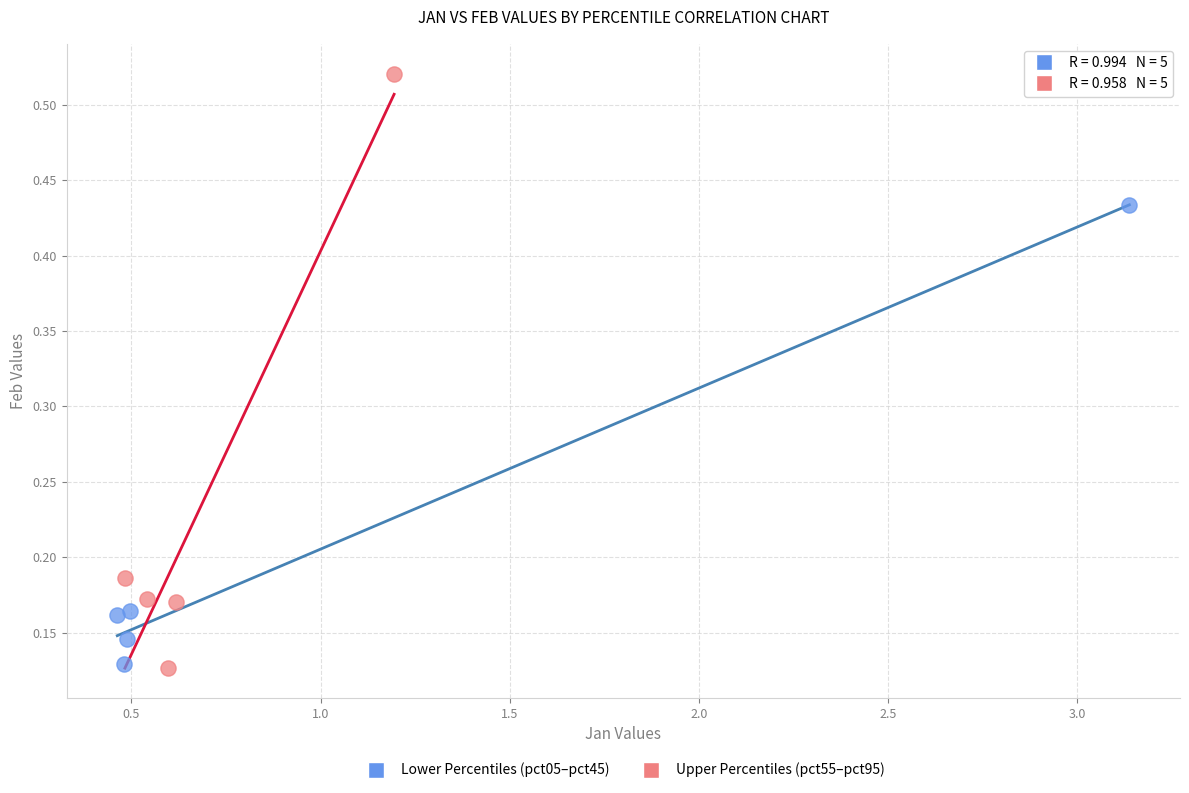

Which series has the widest spread of Y values?

Upper Percentiles (pct55–pct95)